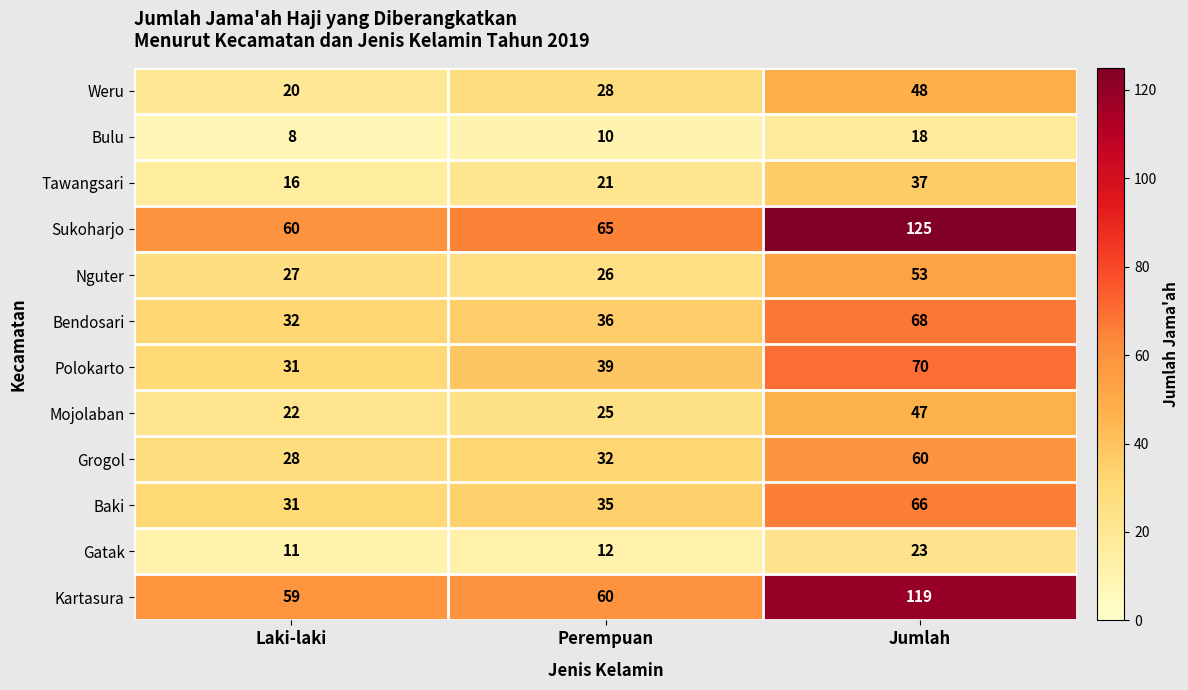

What is the difference between the maximum and second lowest values in the Baki series?

31